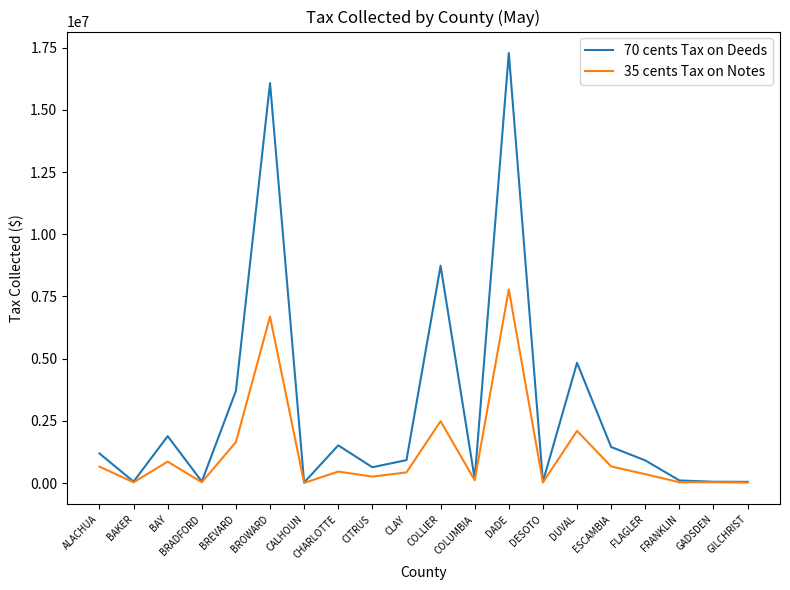

Where is the first local minimum for 70 cents Tax on Deeds?

BAKER